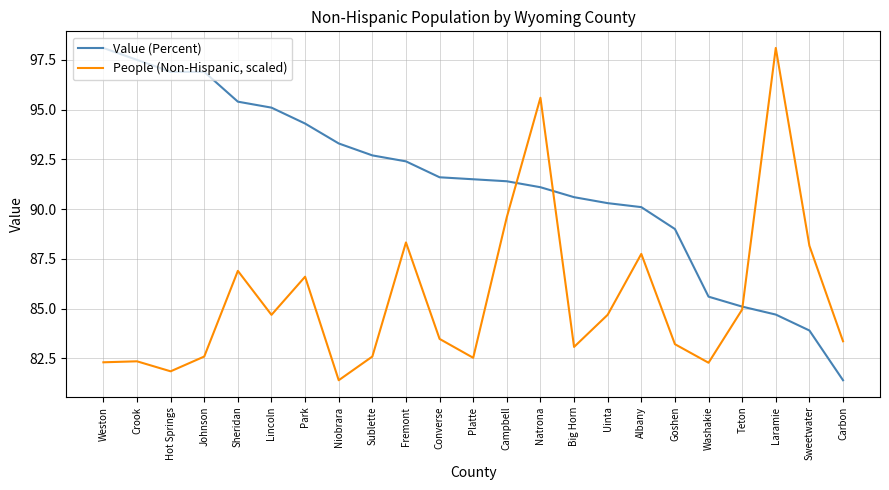

What position from the right is Sheridan?

19